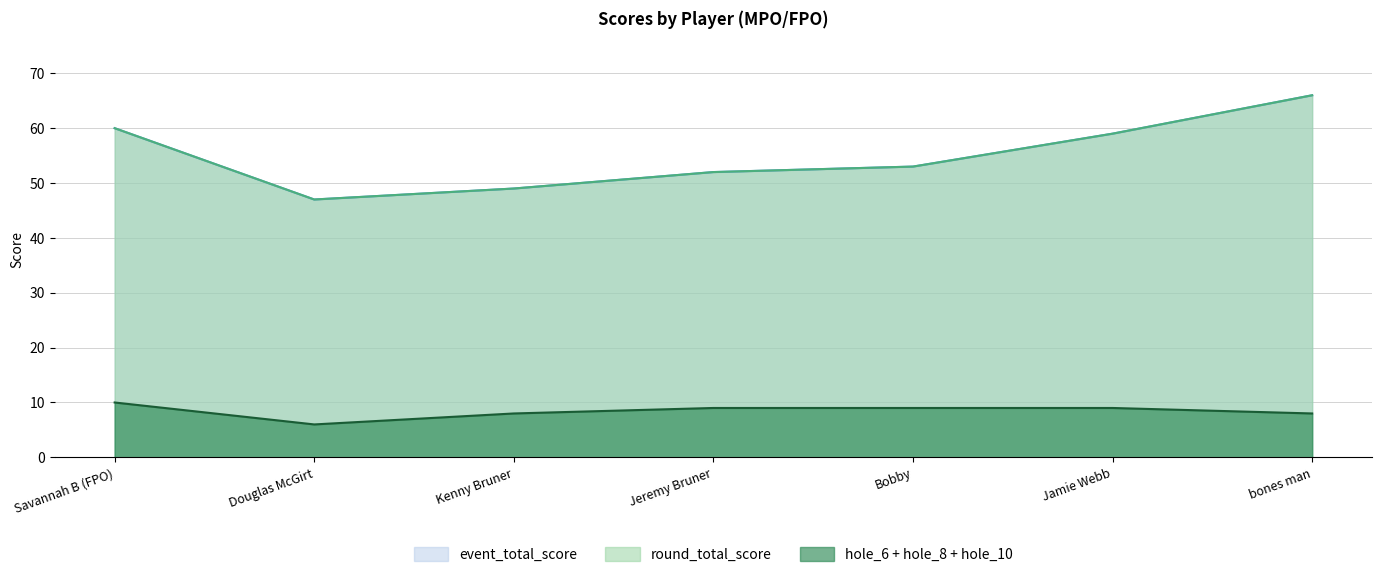

True or false: event_total_score has more than 2 interior local peaks.

False